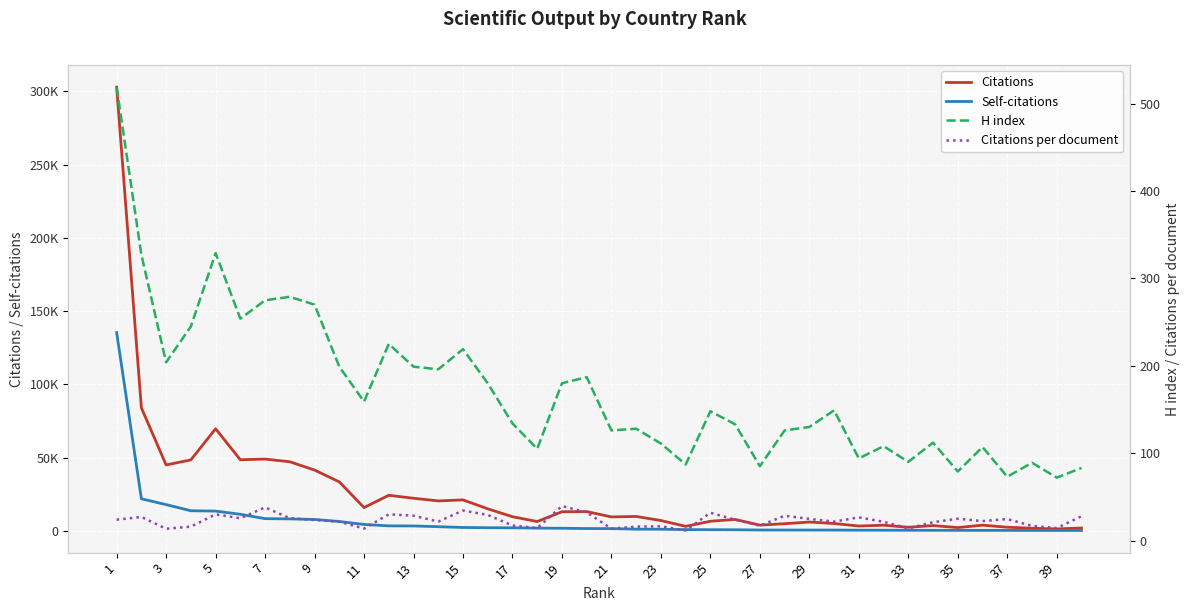

Which has a higher value, 23 or 36?

23